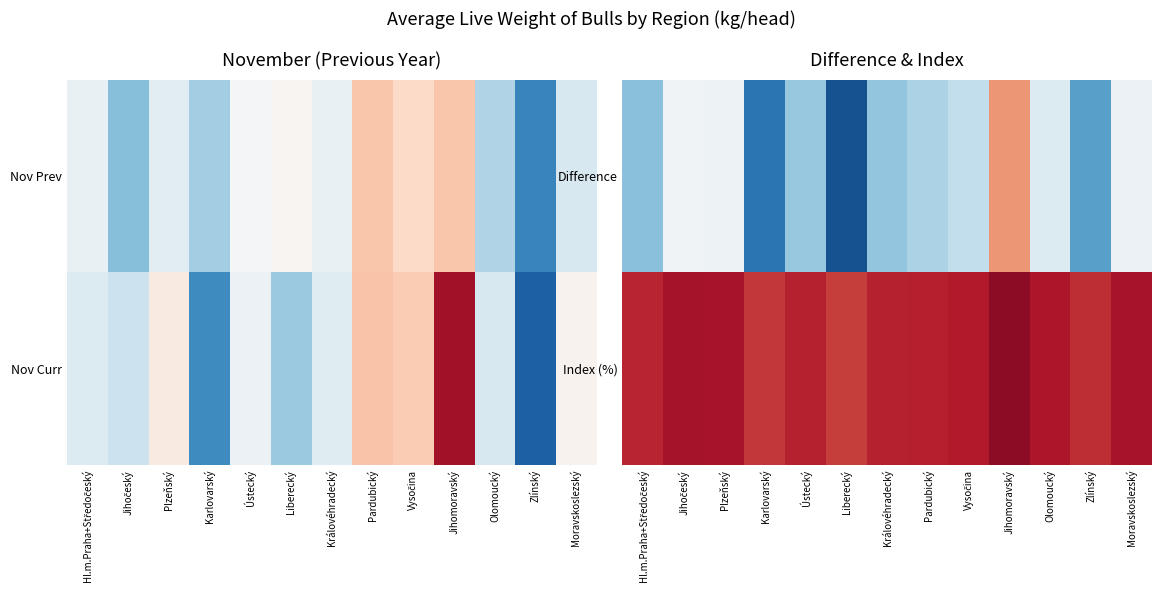

What is the total value across all series at Olomoucký?

120.6